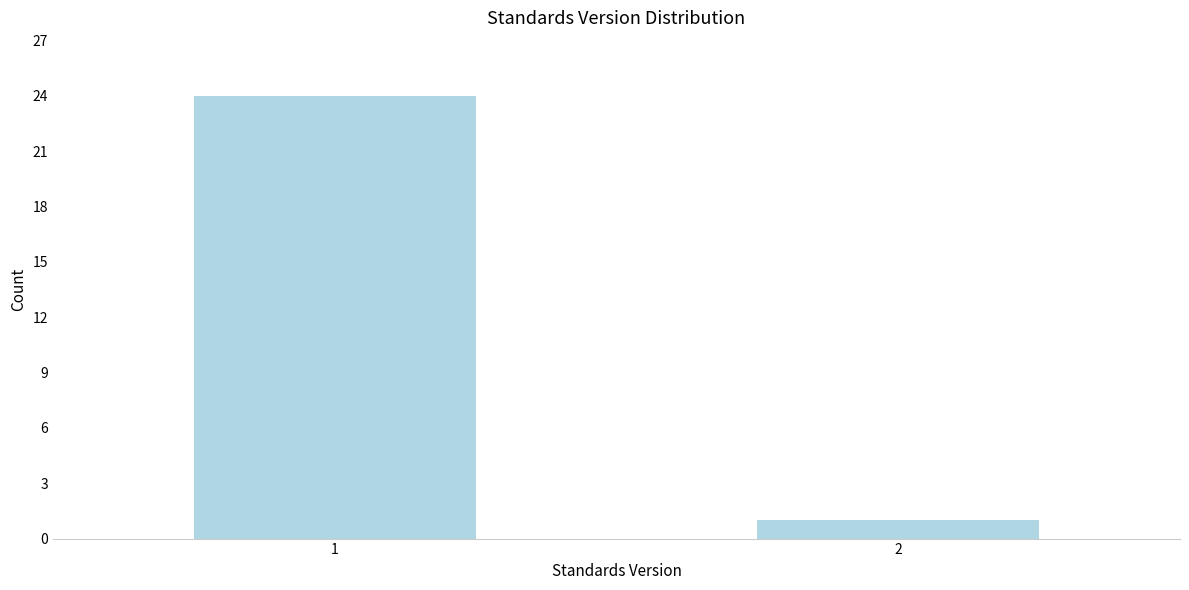

Reading left to right, extract all data points from this chart.

1=24	2=1